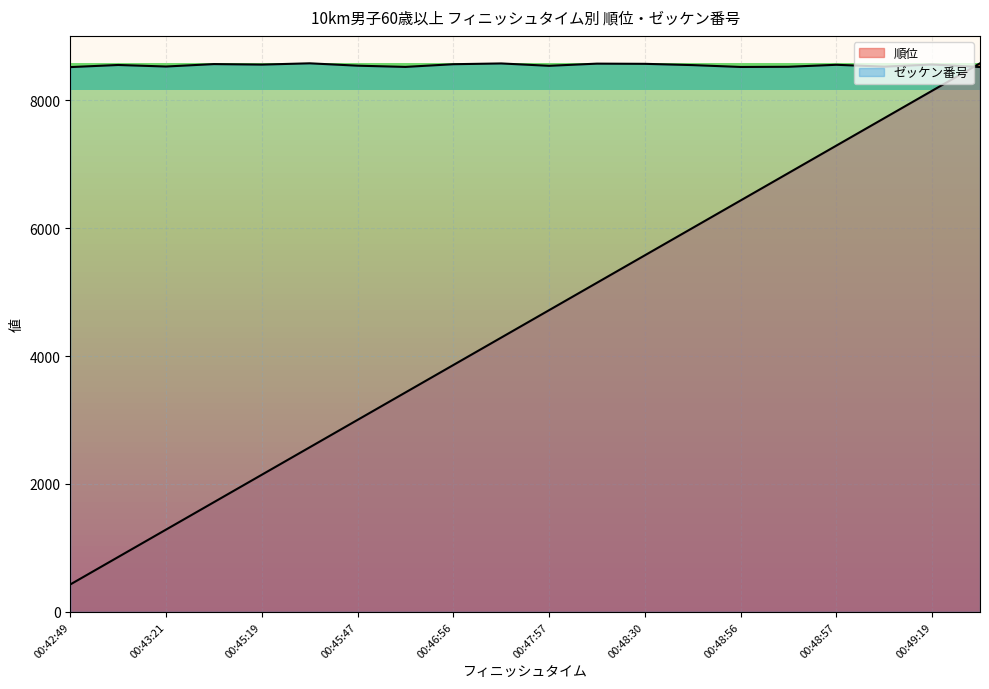

Which category has the highest value in the 順位 series?

00:49:45